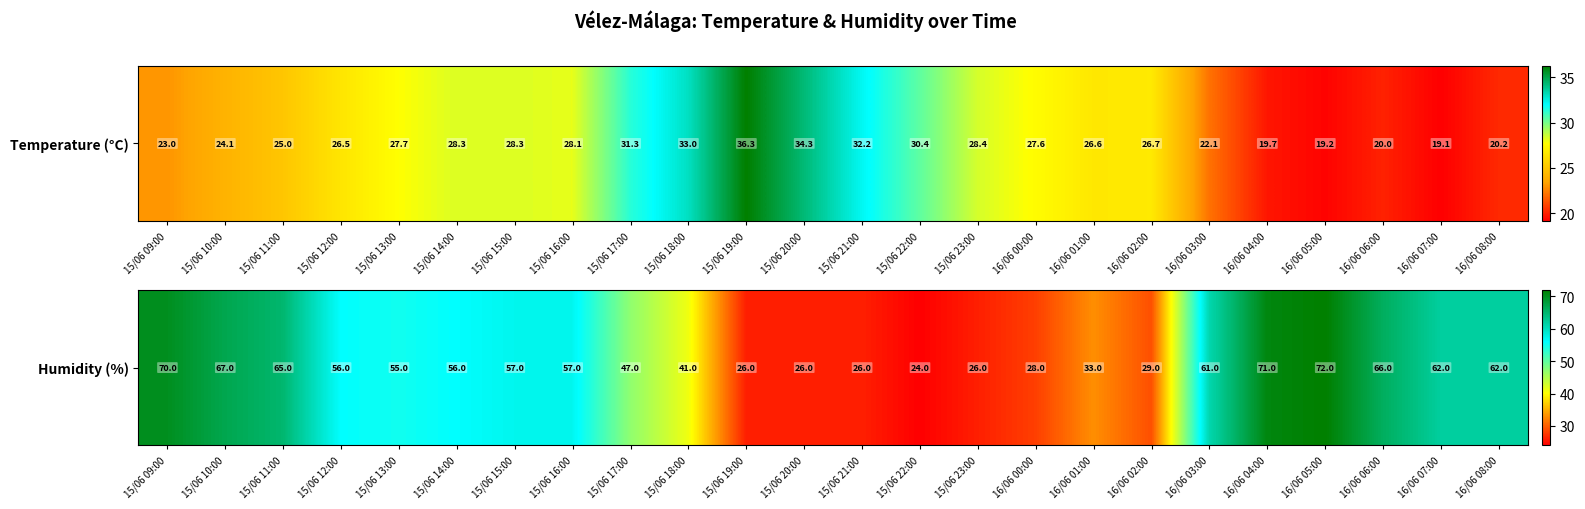

Rank the categories by value from highest to lowest.

16/06 05:00, 16/06 04:00, 15/06 09:00, 15/06 10:00, 16/06 06:00, 15/06 11:00, 16/06 07:00, 16/06 08:00, 16/06 03:00, 15/06 15:00, 15/06 16:00, 15/06 12:00, 15/06 14:00, 15/06 13:00, 15/06 17:00, 15/06 18:00, 16/06 01:00, 16/06 02:00, 16/06 00:00, 15/06 19:00, 15/06 20:00, 15/06 21:00, 15/06 23:00, 15/06 22:00